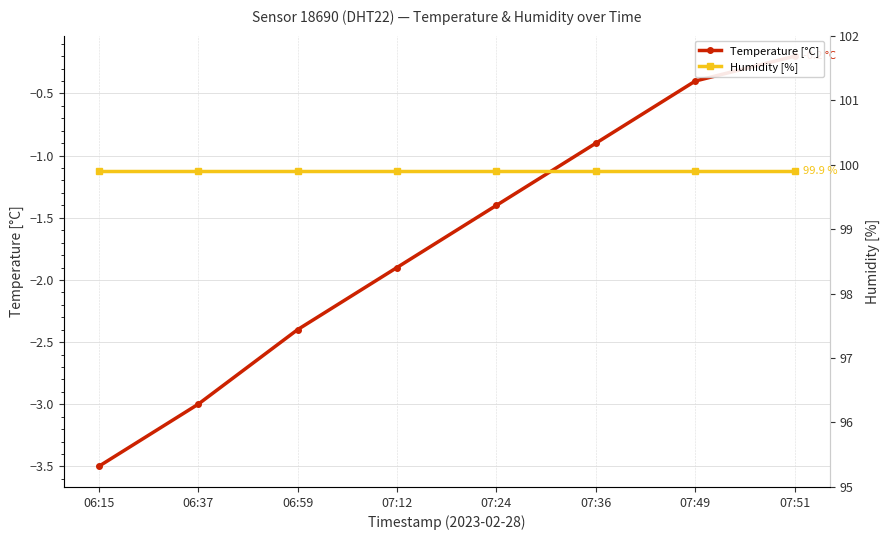

List the labels in order of temperature value, smallest first.

06:15, 06:37, 06:59, 07:12, 07:24, 07:36, 07:49, 07:51